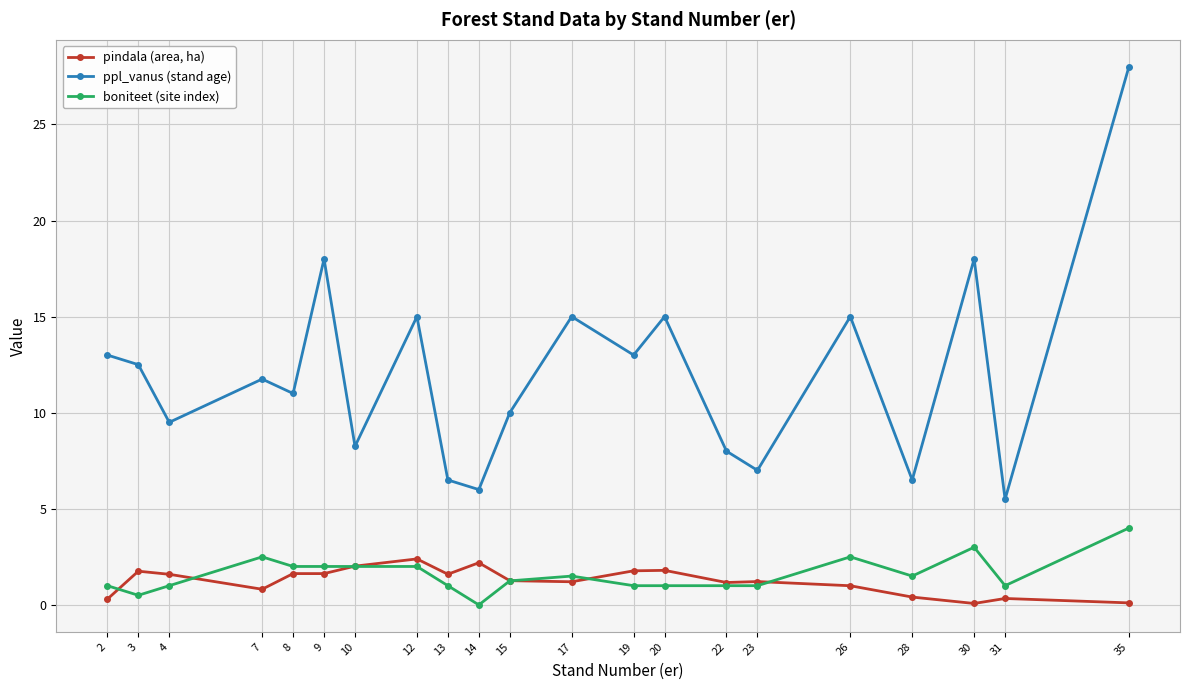

What is the average value of the ppl_vanus (stand age) series?

12.0